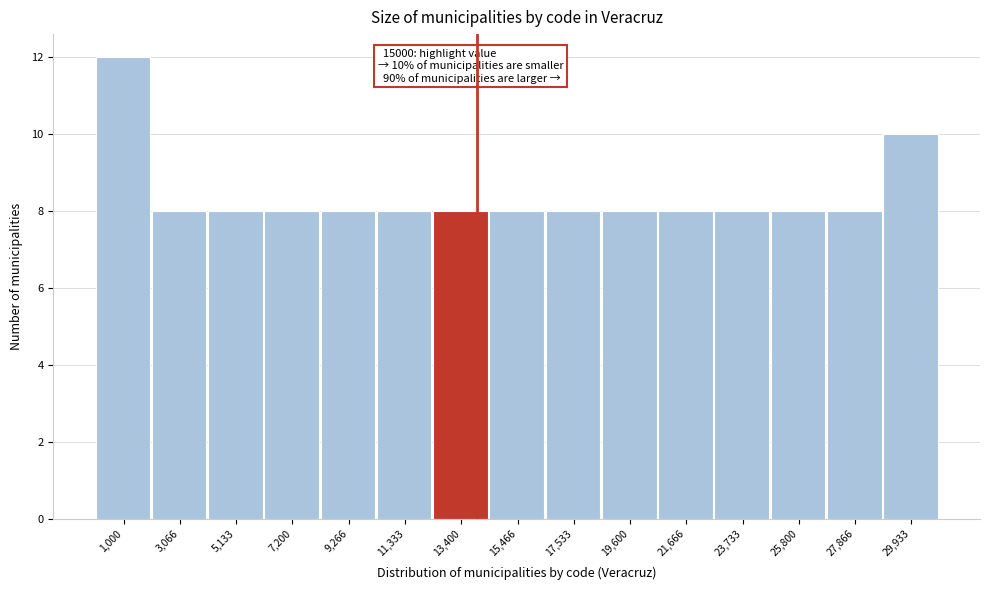

Reading left to right, transcribe all the data shown in this chart.

12	8	8	8	8	8	8	8	8	8	8	8	8	8	10